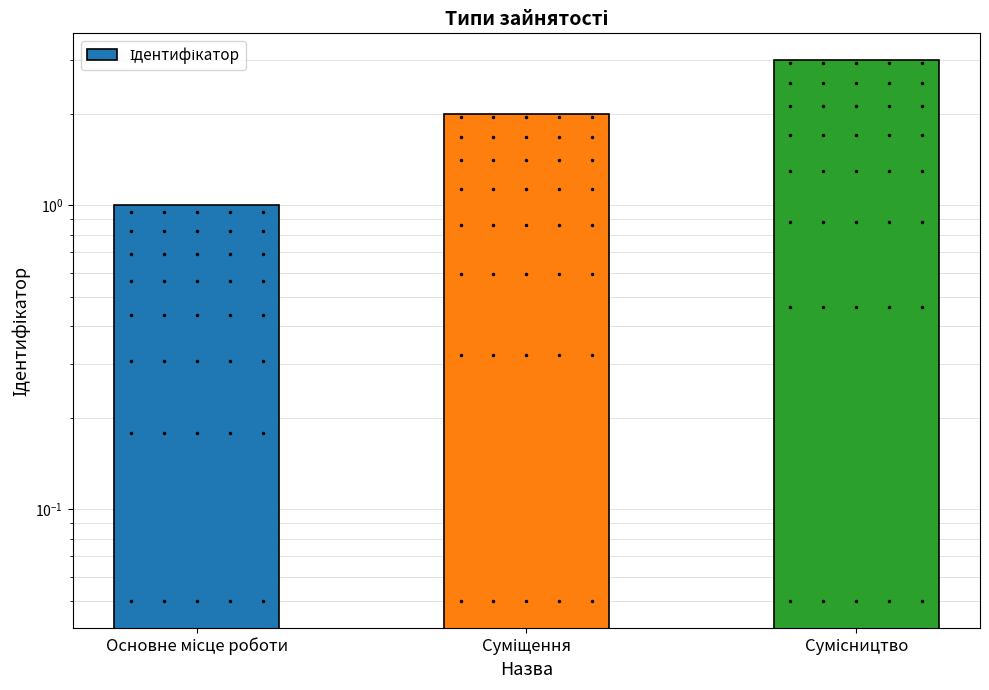

What is the value of the 1st bar from the left?

1